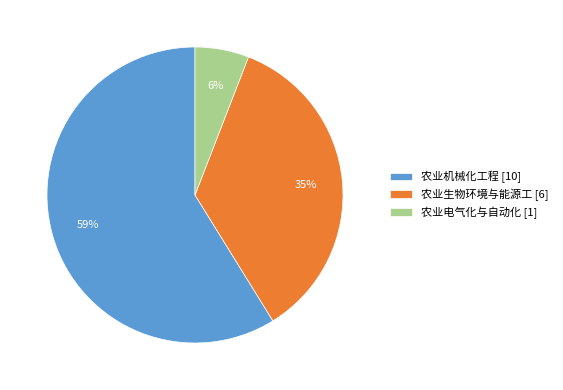

Is 农业机械化工程 the majority of the pie?

Yes